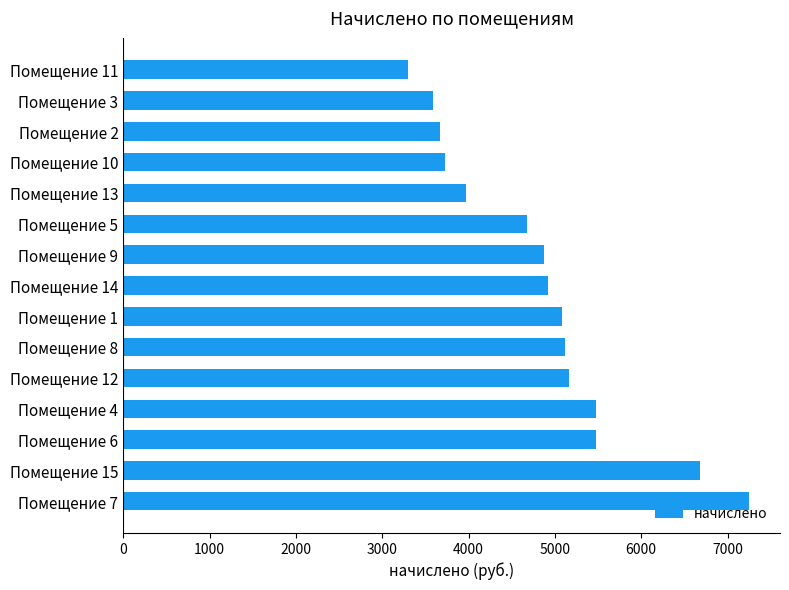

Which has a higher value, Помещение 5 or Помещение 1?

Помещение 1